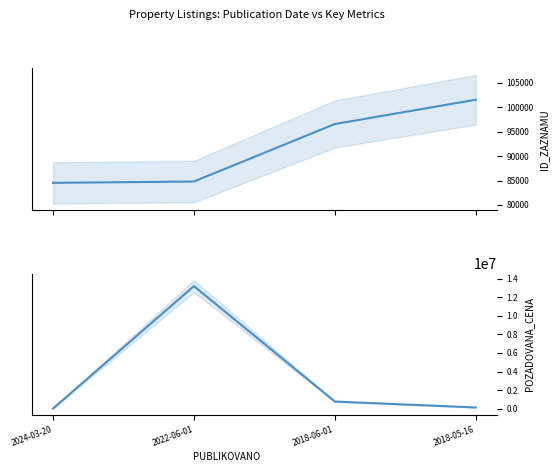

Reading left to right, list all the values displayed in this chart.

ID_ZAZNAMU: 2024-03-20=84531	2022-06-01=84800	2018-06-01=96572	2018-05-16=101541
POZADOVANA_CENA: 2024-03-20=15150	2022-06-01=13200000	2018-06-01=770700	2018-05-16=133000